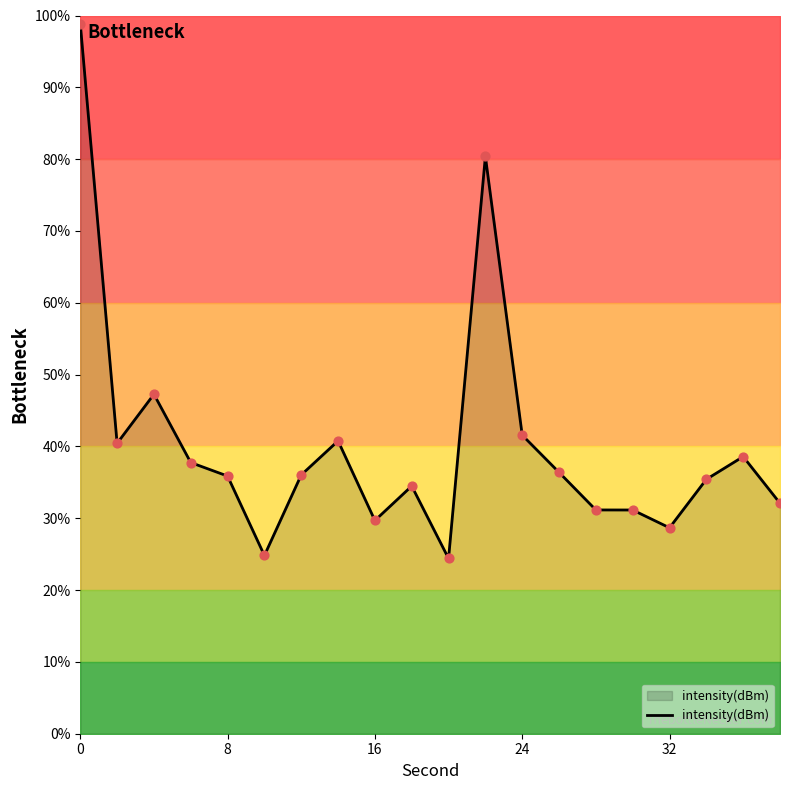

The intensity(dBm) series shows 52.3 at 8. True or false?

False